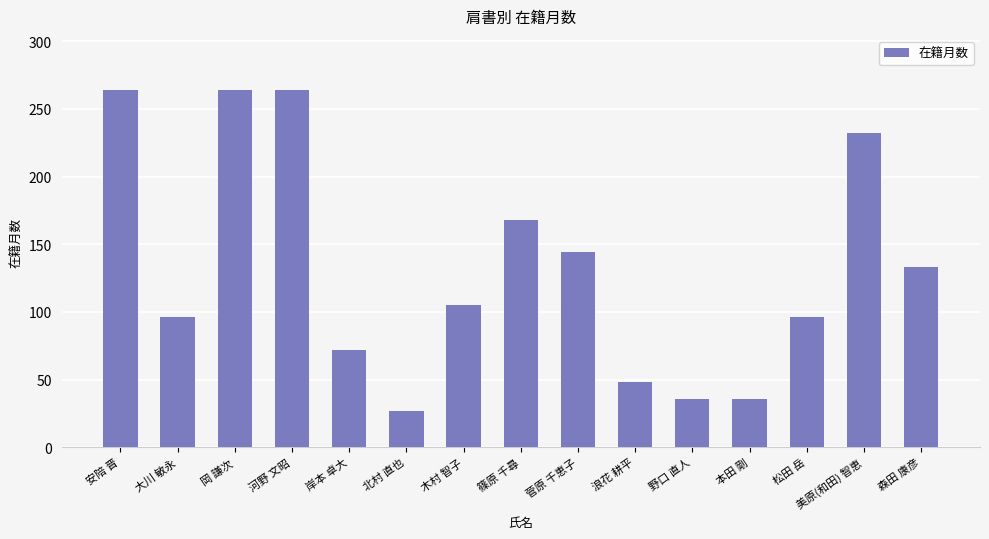

Which has a higher value, 浪花 耕平 or 岡 謙次?

岡 謙次